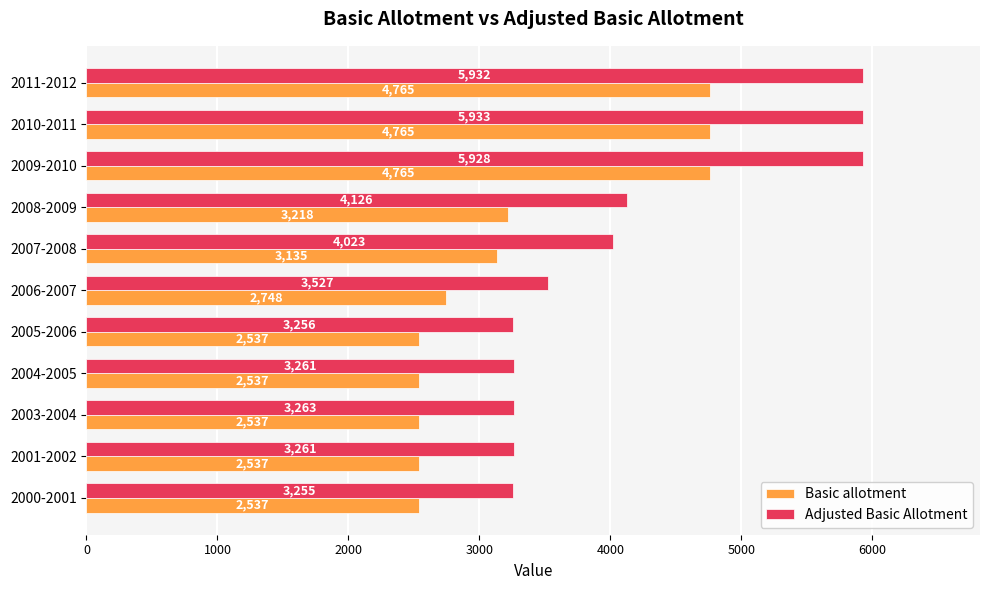

True or false: Basic allotment has a value of 2537 at 2004-2005.

True